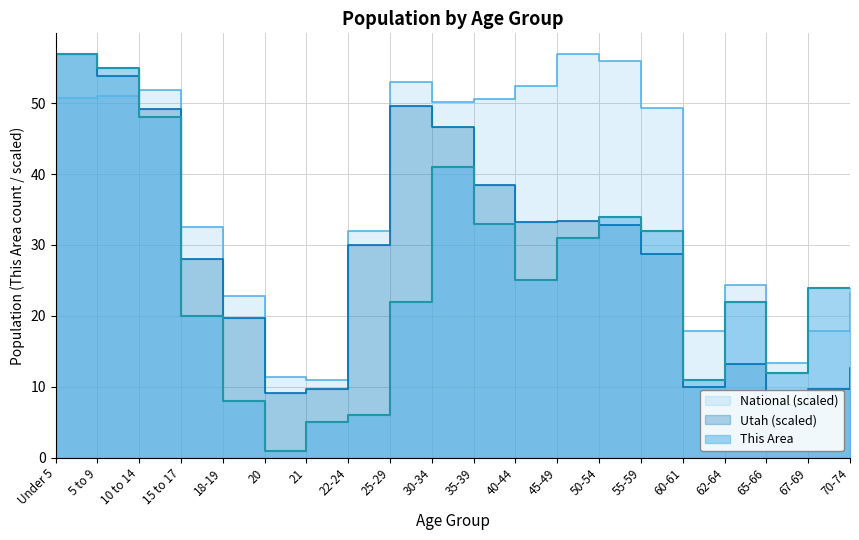

After their last crossing, which series has the higher values: This Area or National?

This Area